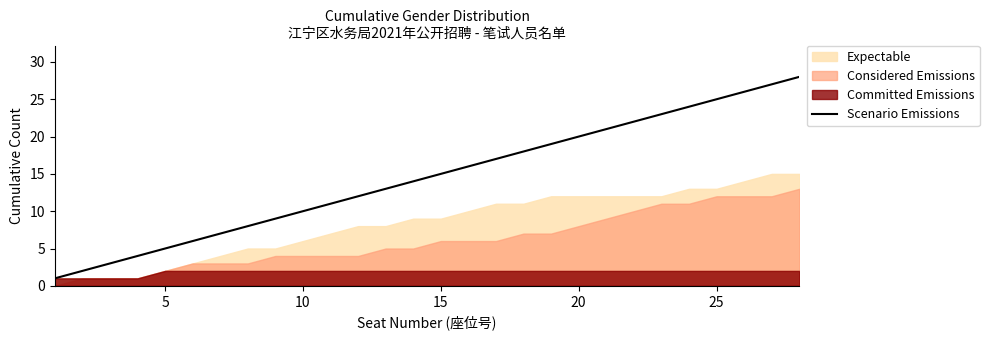

The Scenario Emissions series shows 5 at 5. True or false?

True